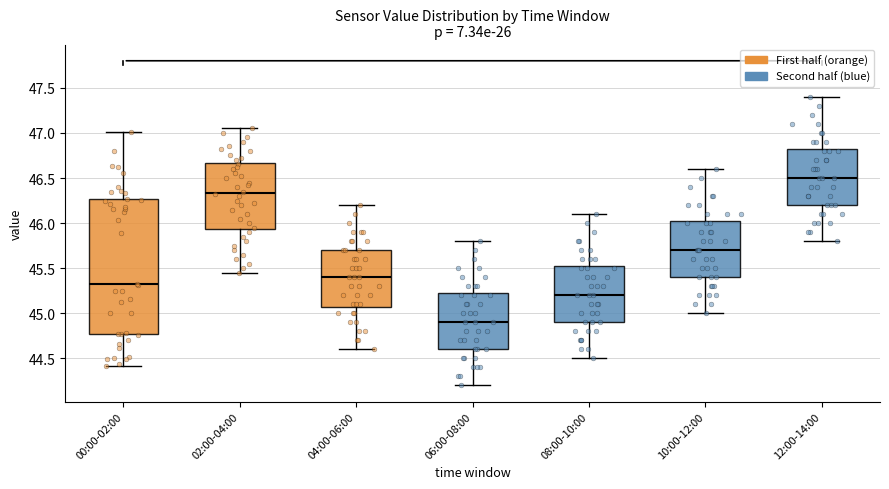

Where is the lower edge of the box for 06:00-08:00 on the y-axis? The values are not printed on the chart, so give them approximately, as read against the axis.

44.60